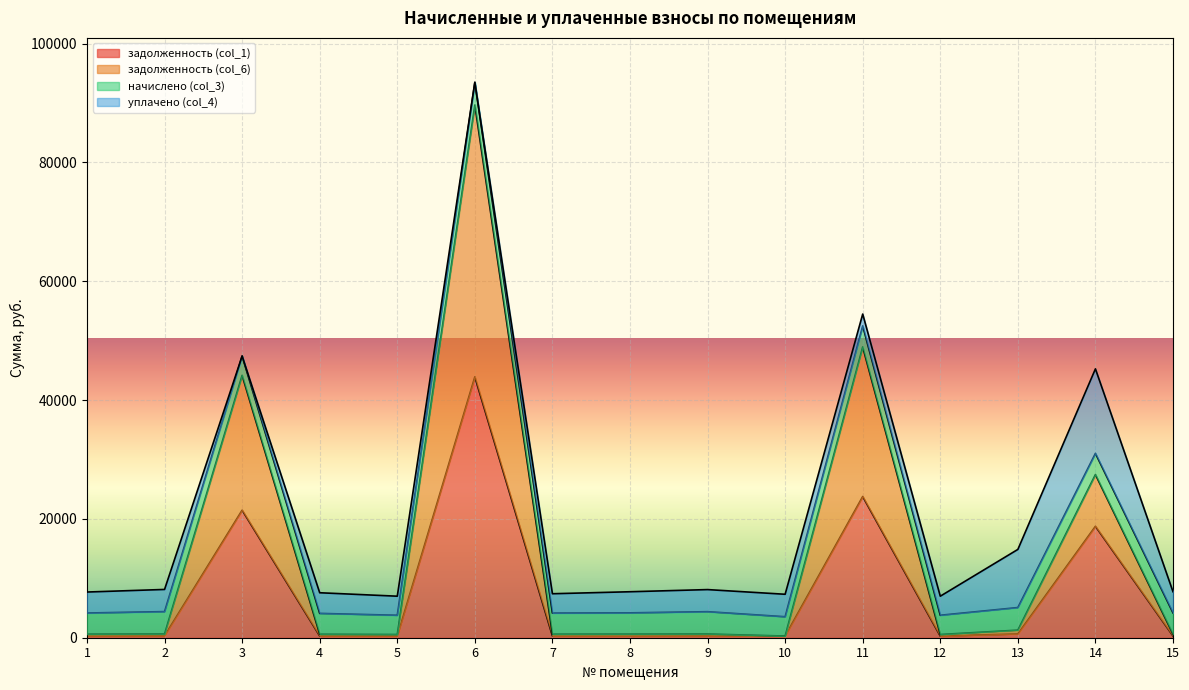

At which category is the sum across all series the highest?

6